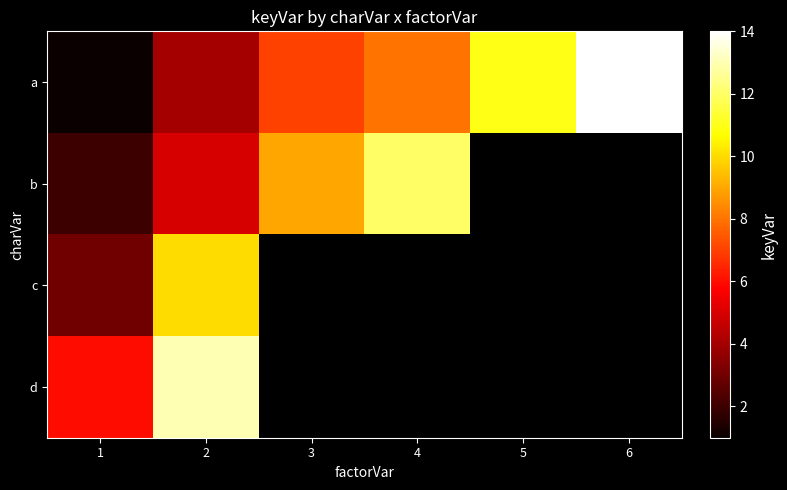

Which series has the widest spread of values?

a